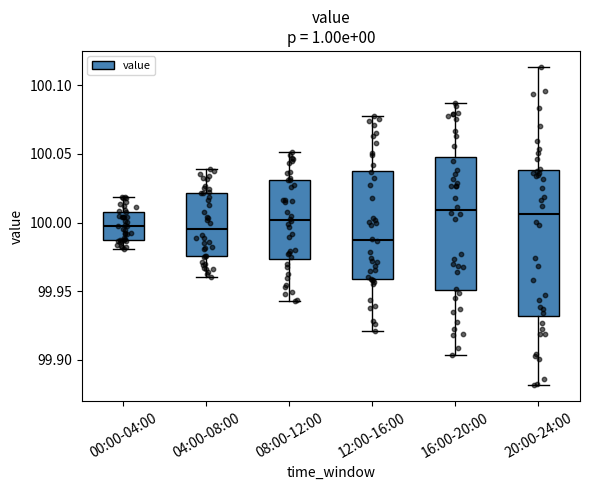

Which box's median line is the lowest?

12:00-16:00